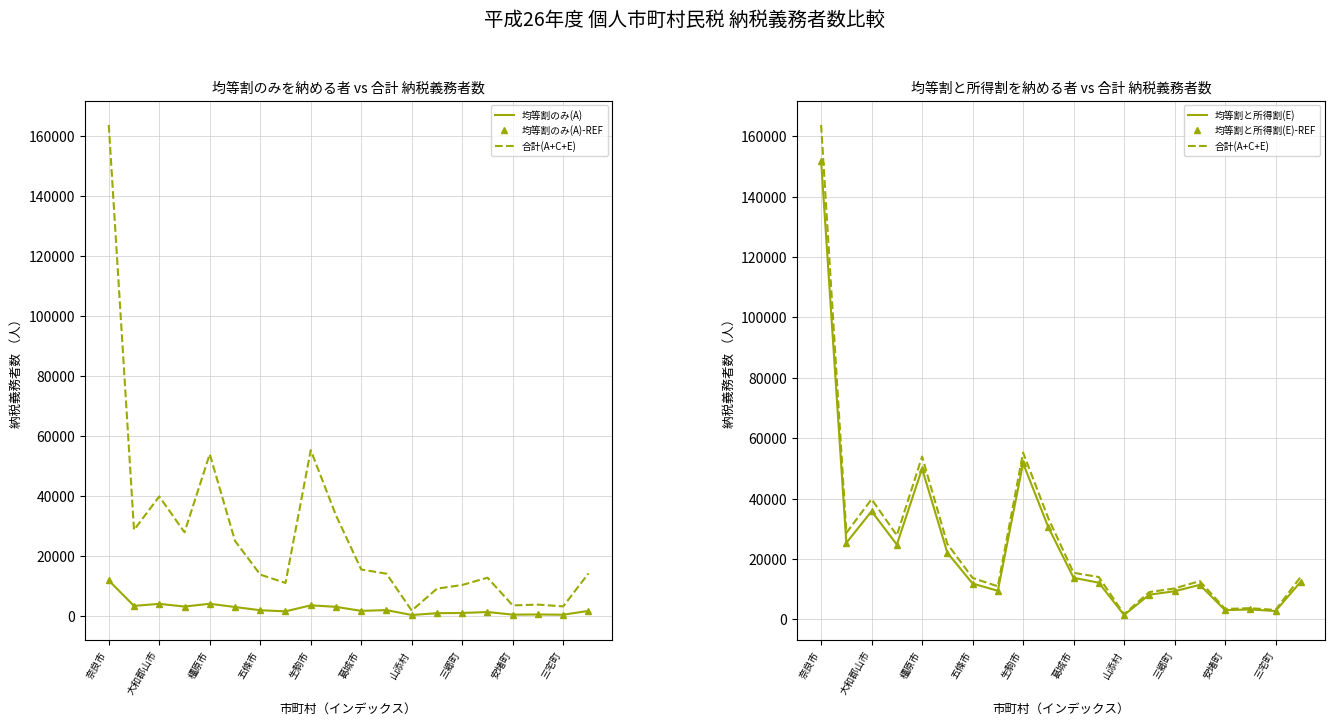

List the series in order of their peak value, lowest first.

均等割のみ(A), 均等割のみ(A)-REF, 均等割と所得割(E), 均等割と所得割(E)-REF, 合計(A+C+E)